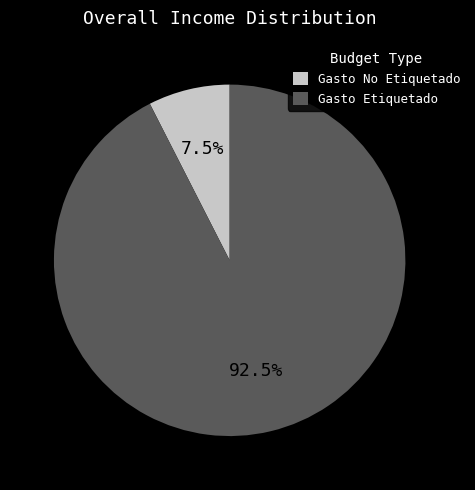

How many slices are in this pie chart?

2